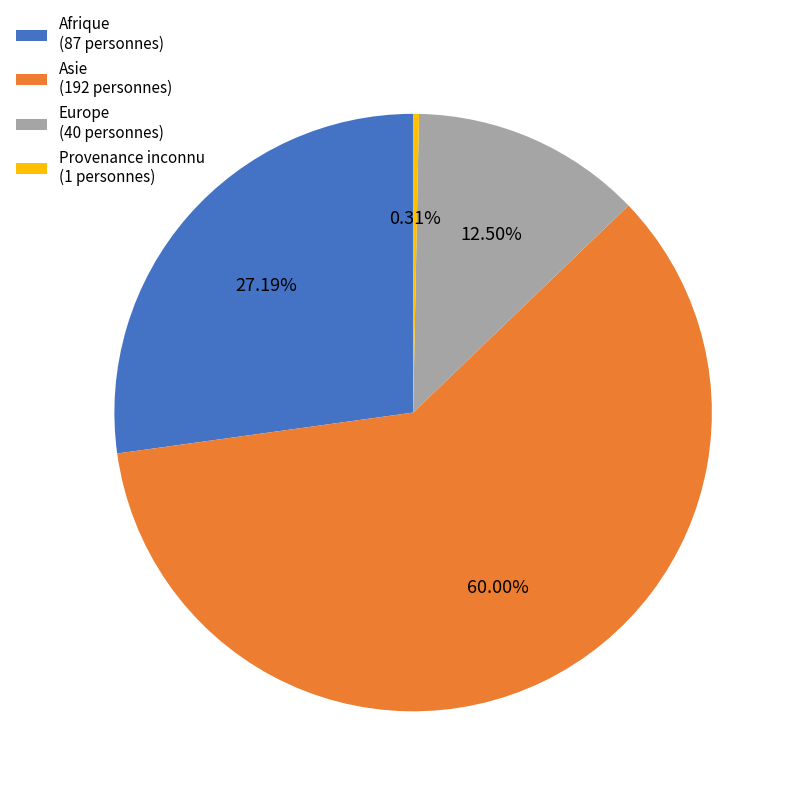

To the nearest percent, what is the average slice percentage?

25%